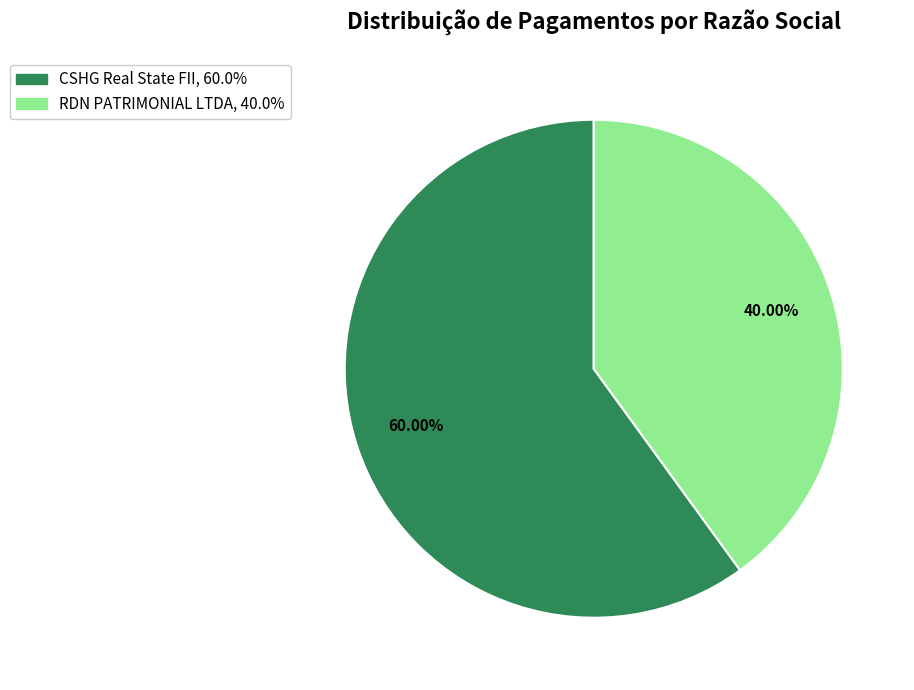

Is there any slice that represents more than half of the pie?

Yes